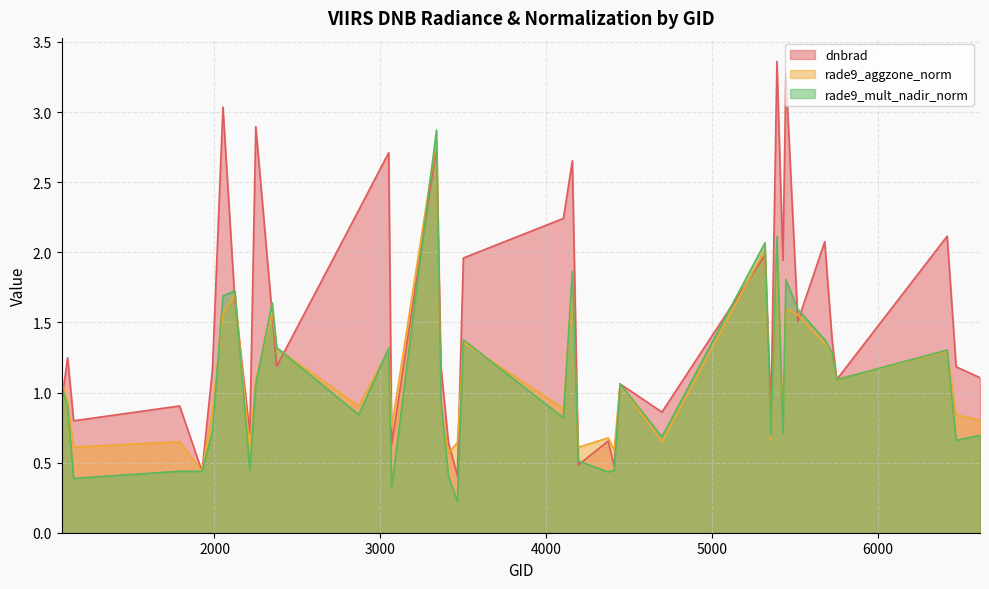

Between 1790 and 4157, which series saw the biggest shift?

dnbrad